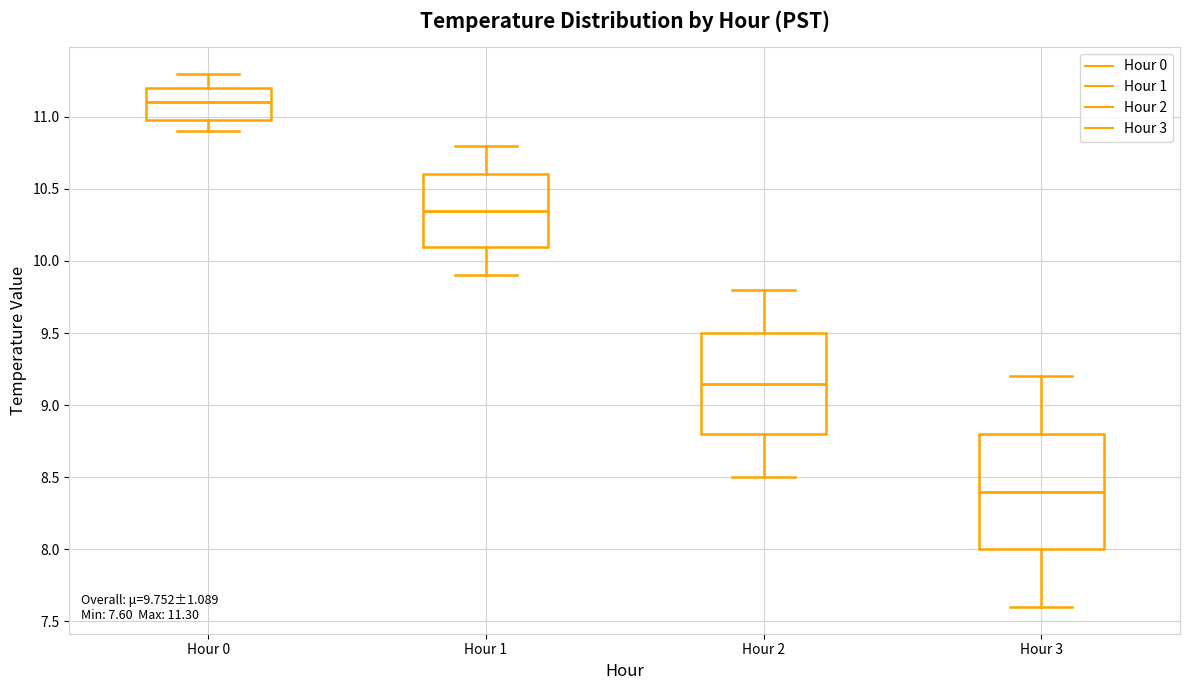

Which box has the lowest median line?

Hour 3